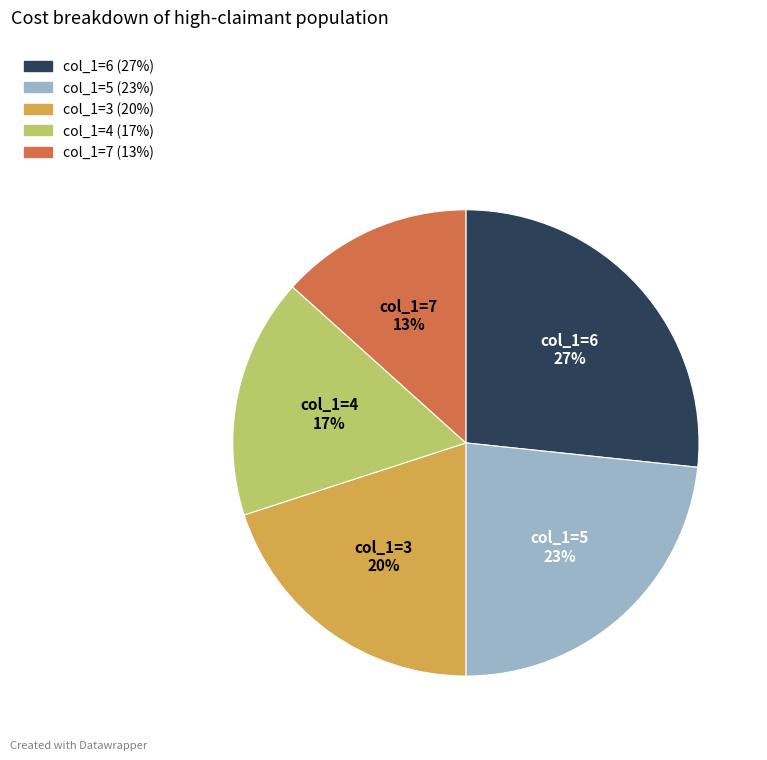

To the nearest percent, what is the average slice percentage?

20%